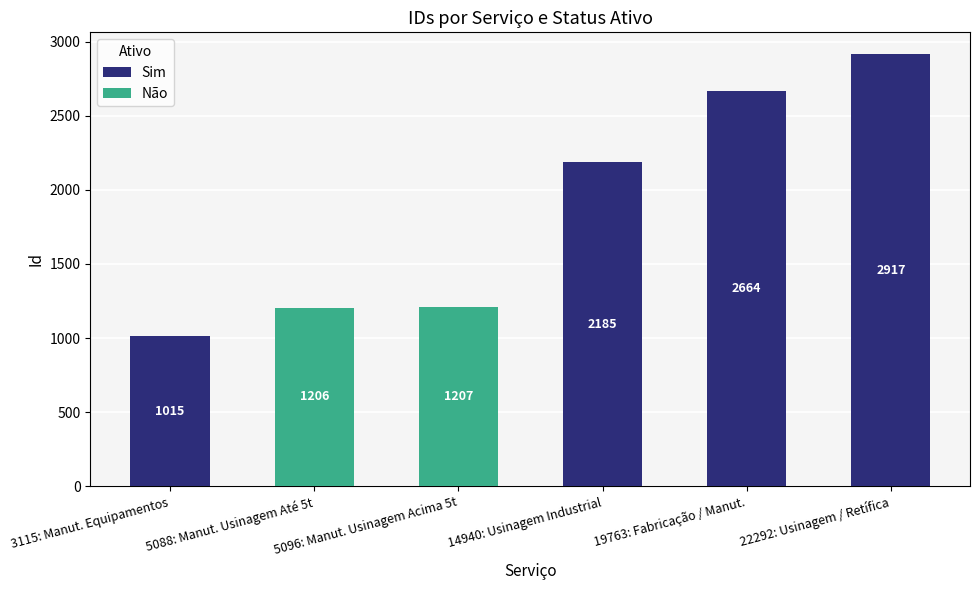

The chart shows a value of 1015 at 3115: Manut. Equipamentos. True or false?

True